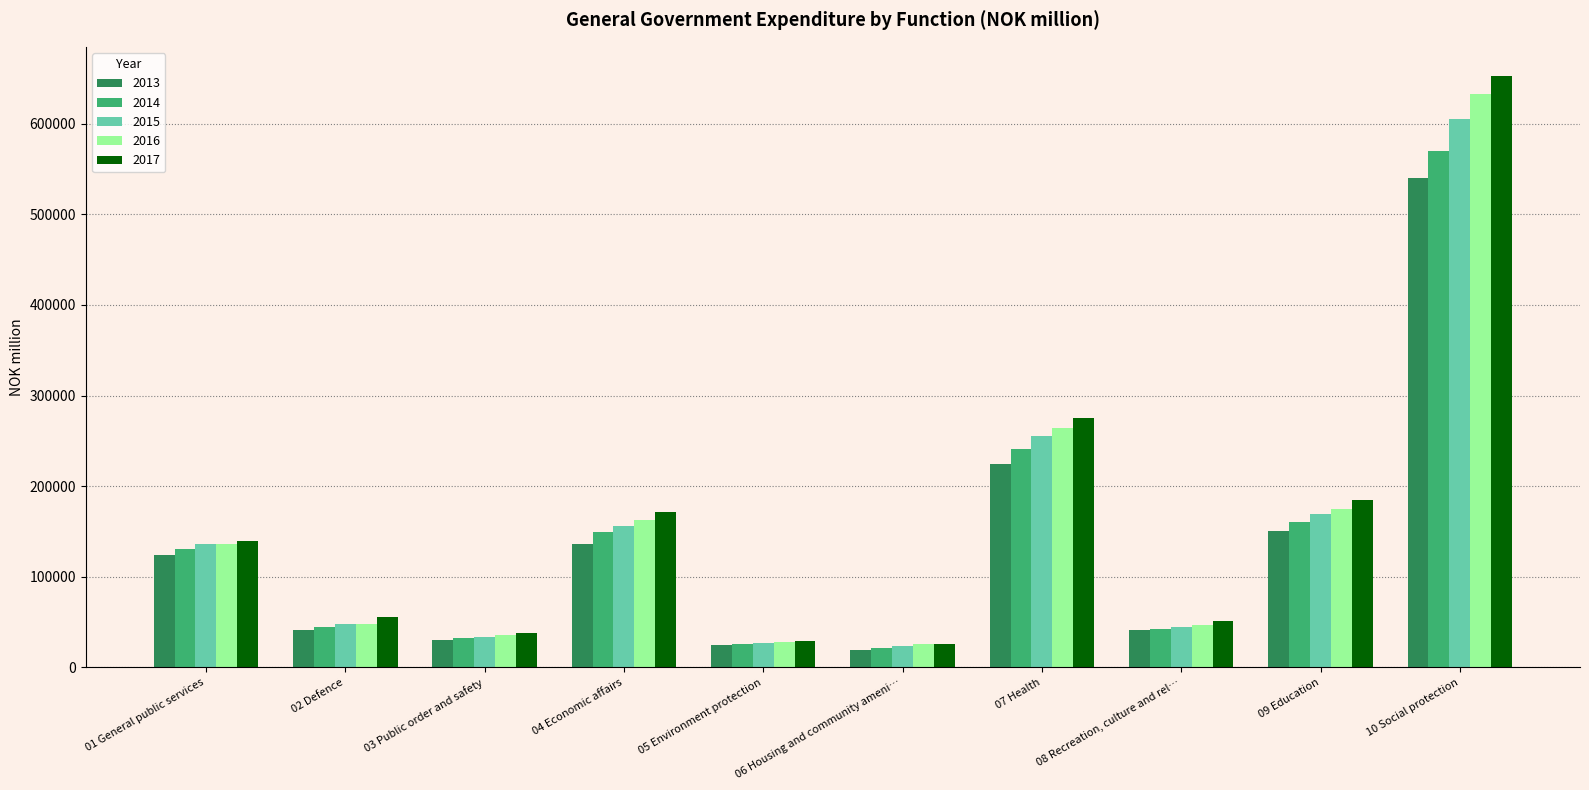

What is the sum of all 2015 values?

1497291